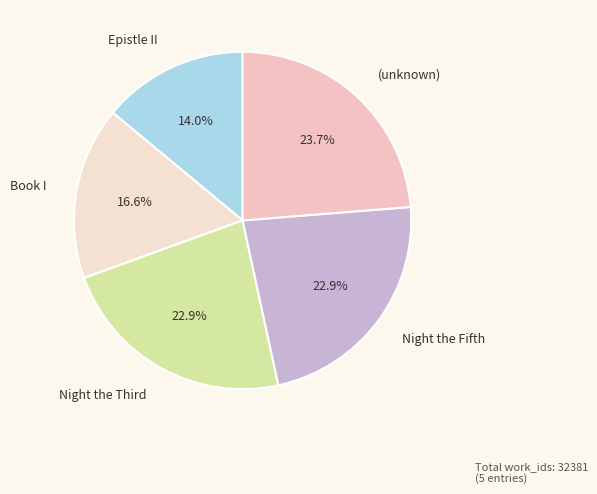

Which slice is the largest?

(unknown)